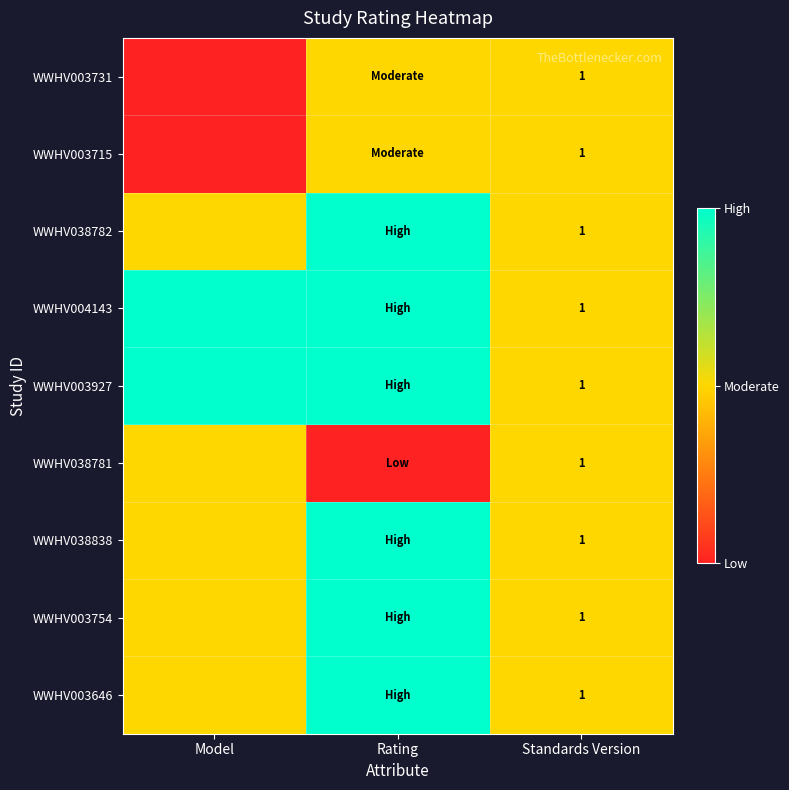

The WWHV003646 series shows 1 at Standards Version. True or false?

True